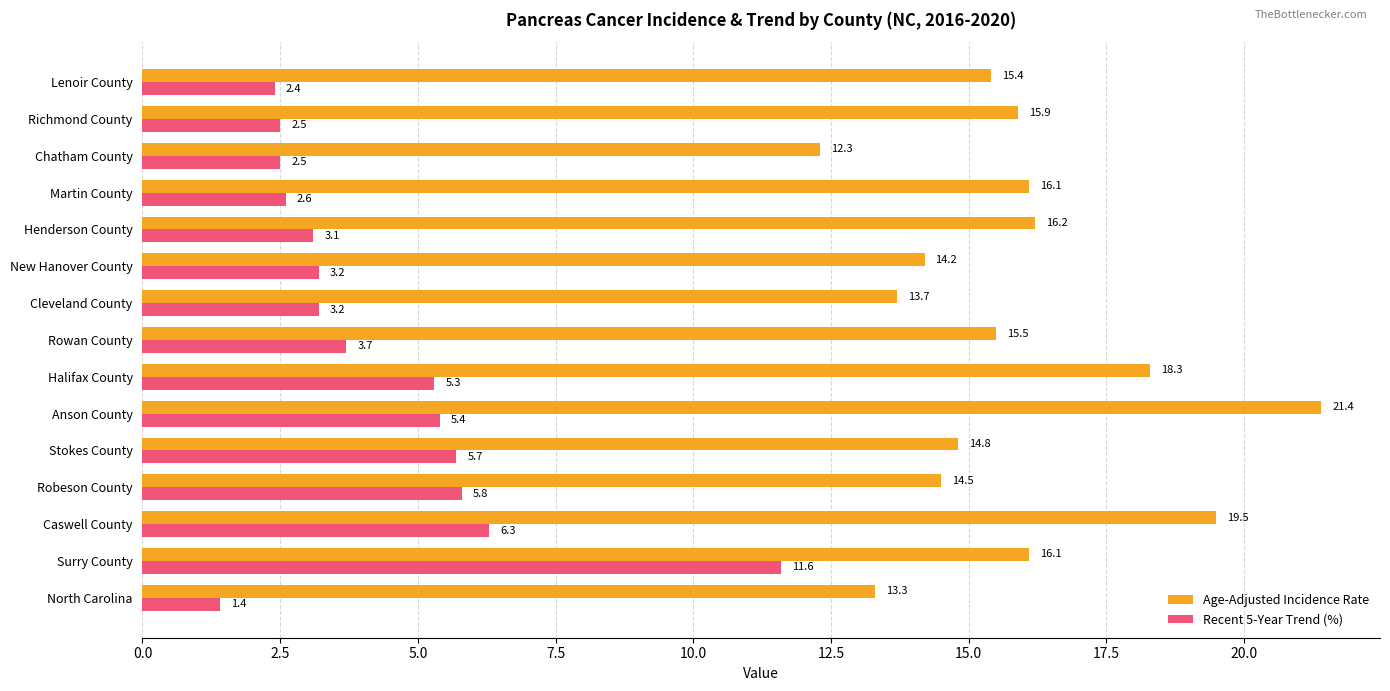

Is it true that Age-Adjusted Incidence Rate equals 13.3 at North Carolina?

True